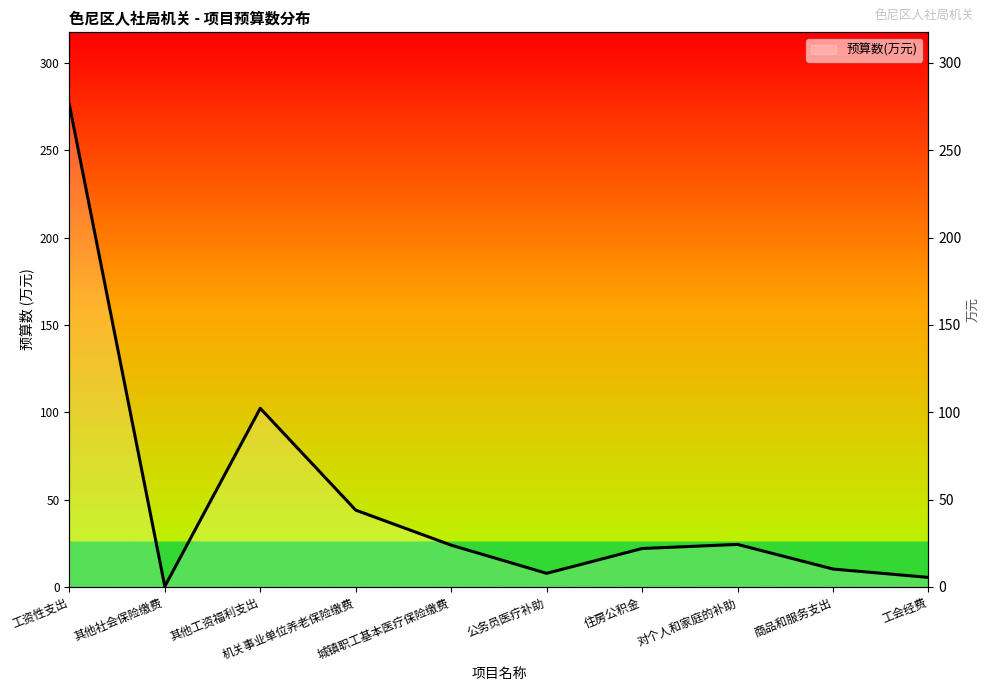

Count the number of values greater than 23.

5